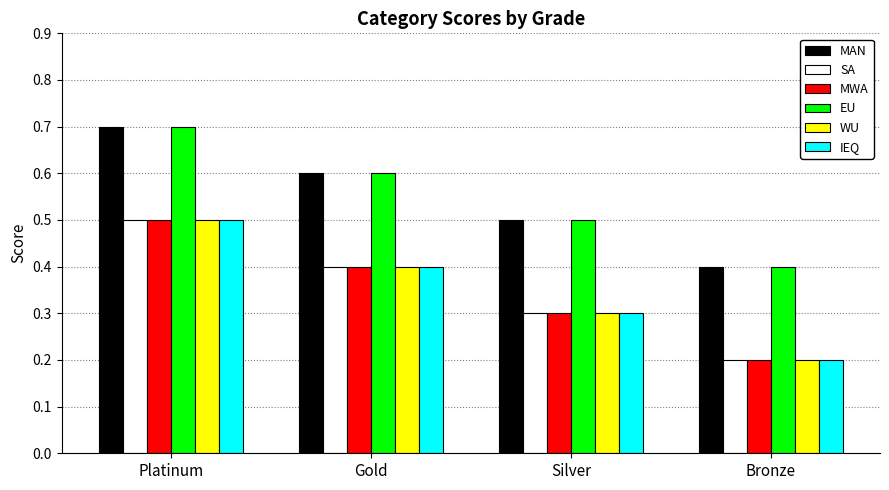

List the labels in order of MAN value, smallest first.

Bronze, Silver, Gold, Platinum